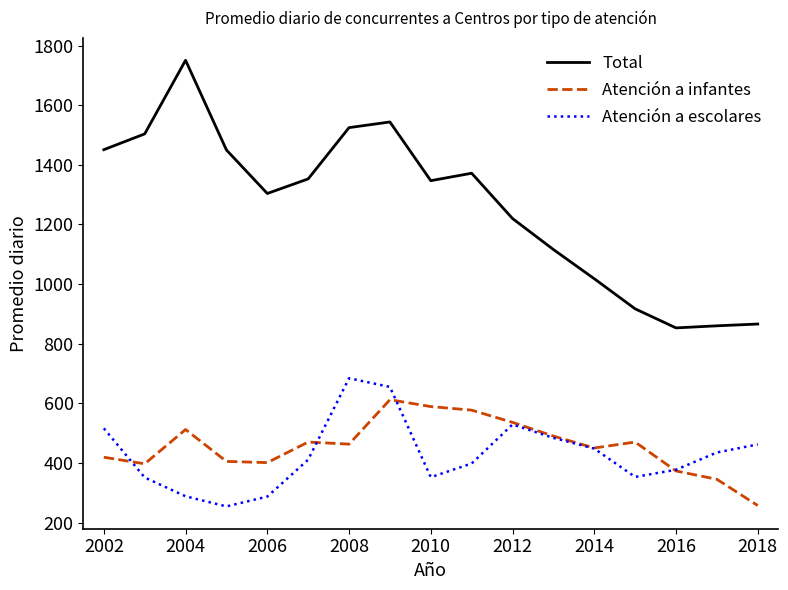

List the series in order of their peak value, highest first.

Total, Atención a escolares, Atención a infantes